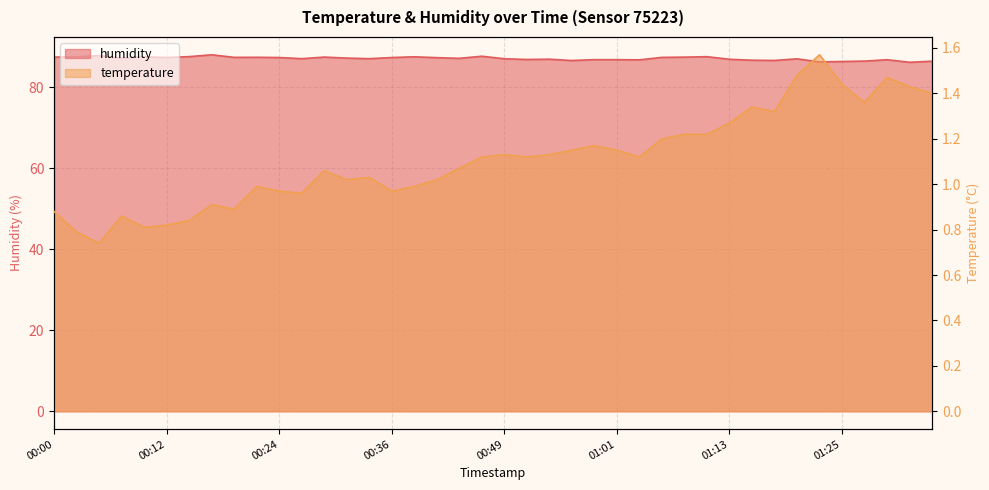

How many values in the temperature series are below 1?

14